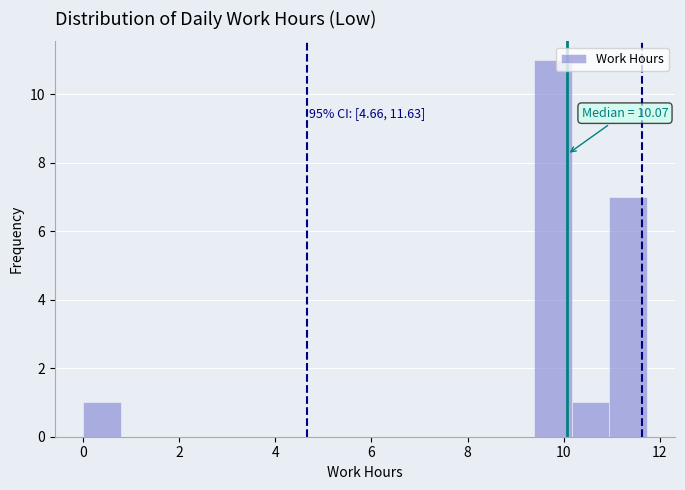

Around what value on the x-axis is the tallest bar? Give the approximate position of its centre, as read against the axis.

9.8